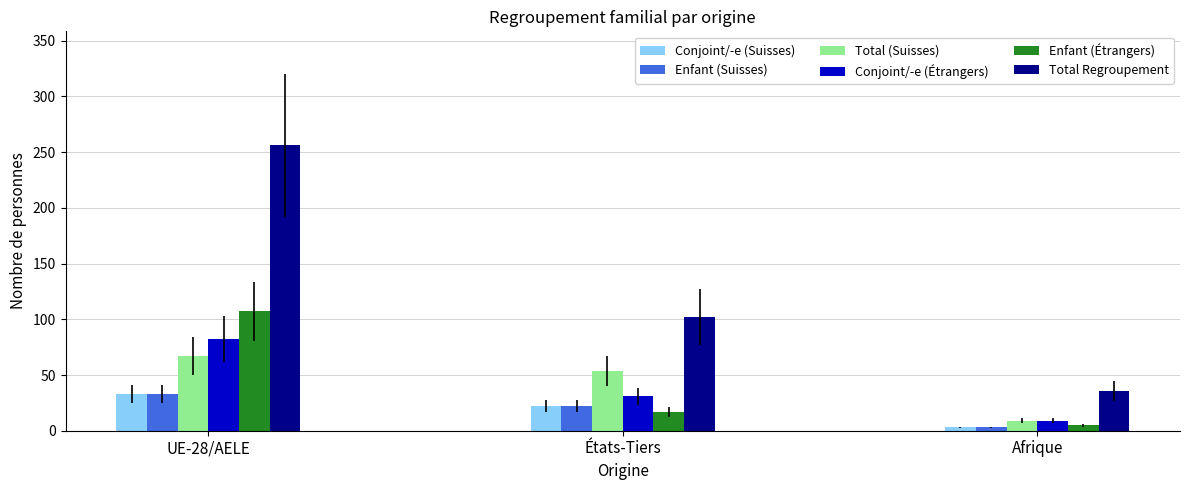

How many groups of bars are there?

3